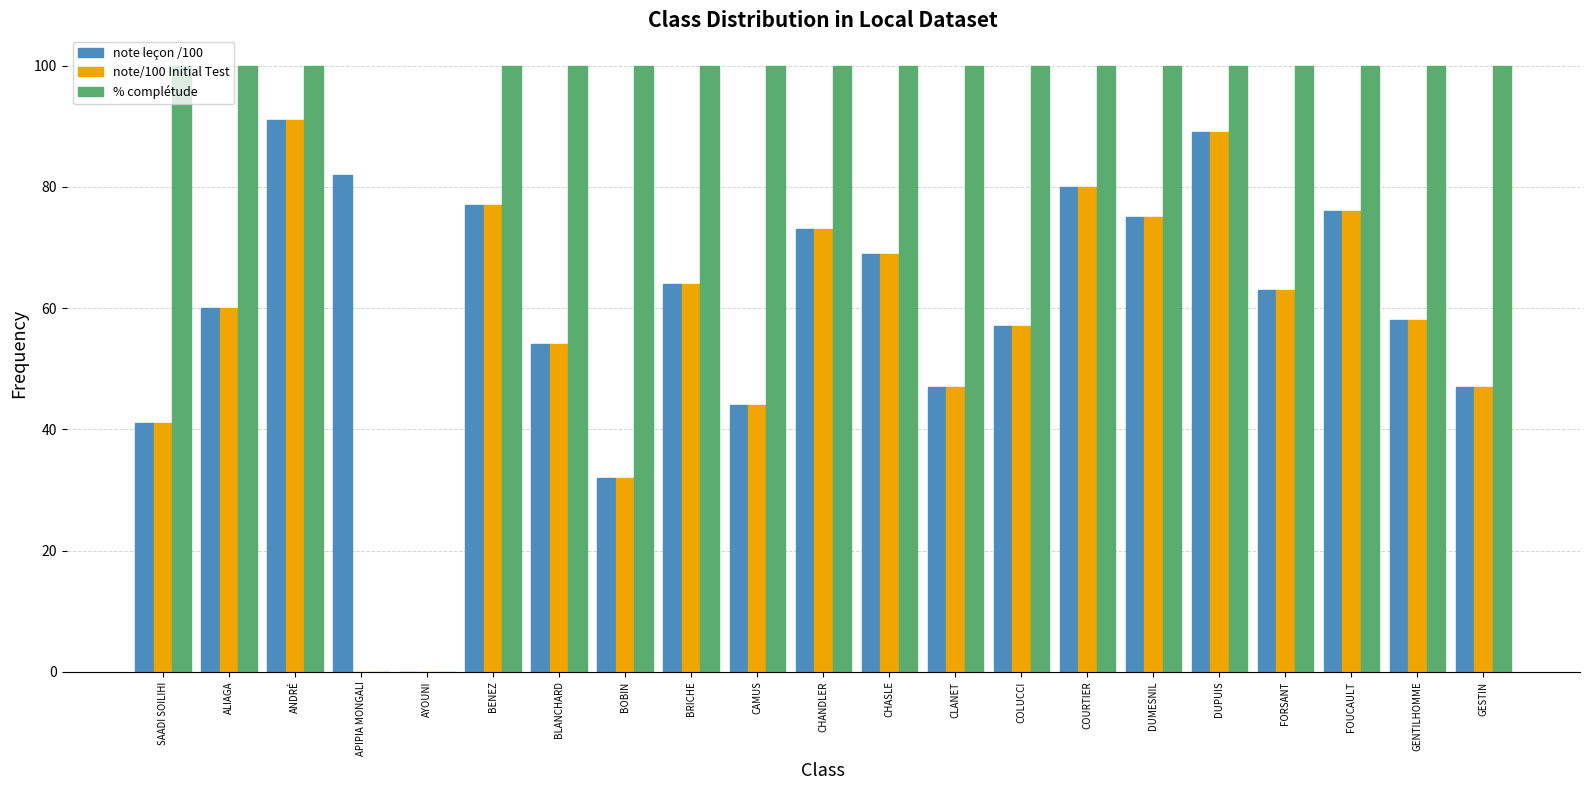

Reading left to right, transcribe all the data shown in this chart.

note leçon /100: 41	60	91	82	0	77	54	32	64	44	73	69	47	57	80	75	89	63	76	58	47
note/100 Initial Test: 41	60	91	0	0	77	54	32	64	44	73	69	47	57	80	75	89	63	76	58	47
% complétude: 100	100	100	0	0	100	100	100	100	100	100	100	100	100	100	100	100	100	100	100	100